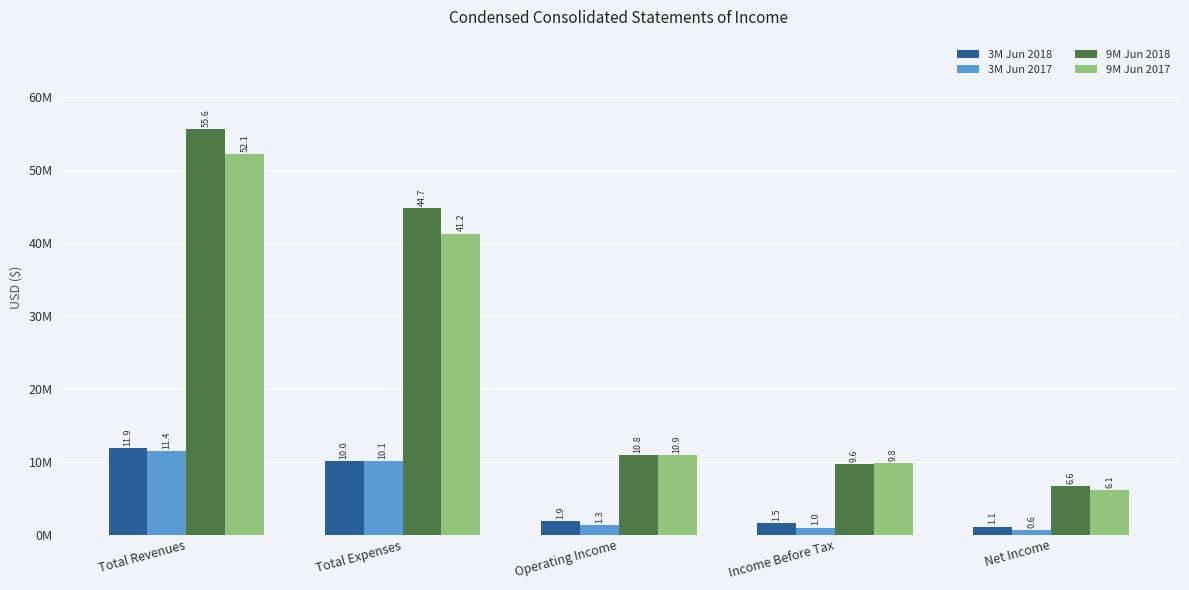

What are all the series names shown in the legend?

3M Jun 2018, 3M Jun 2017, 9M Jun 2018, 9M Jun 2017